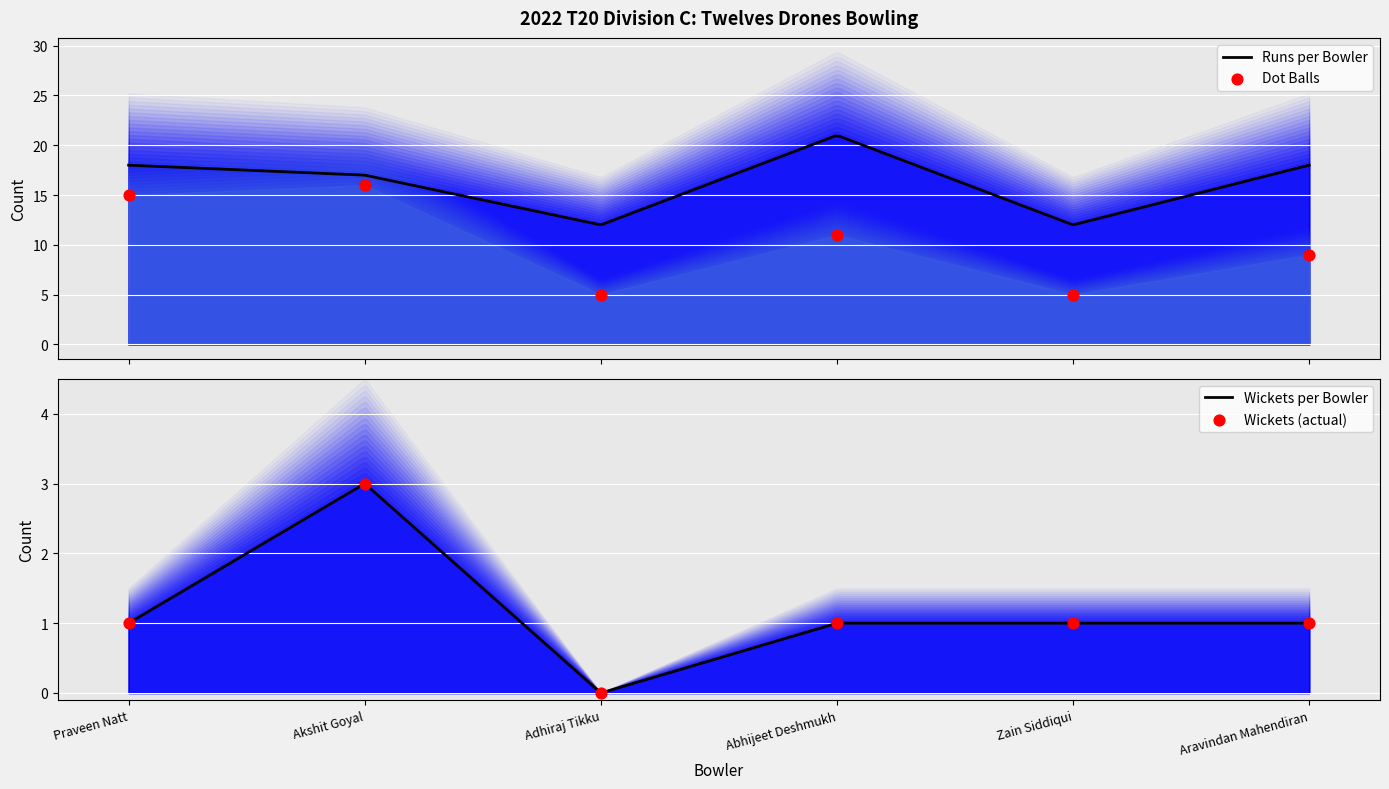

Which series reaches the minimum Y coordinate?

Wickets